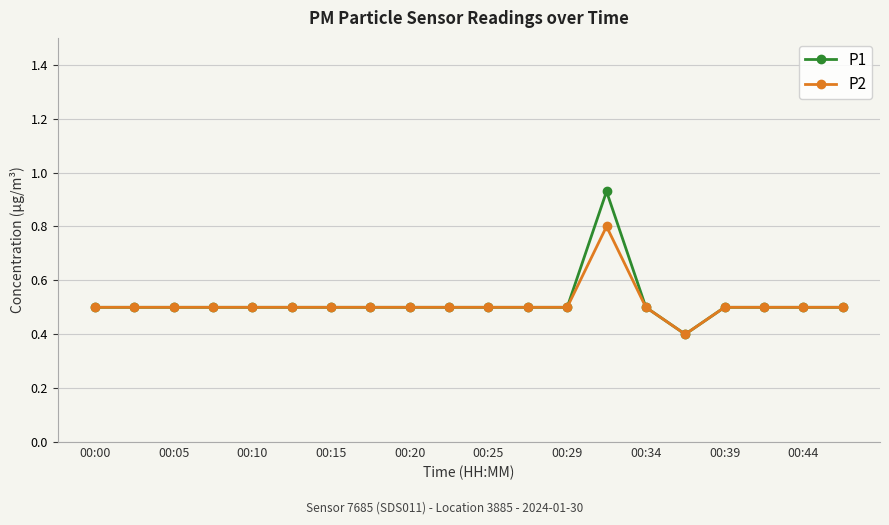

At how many categories does at least one series exceed 0?

20